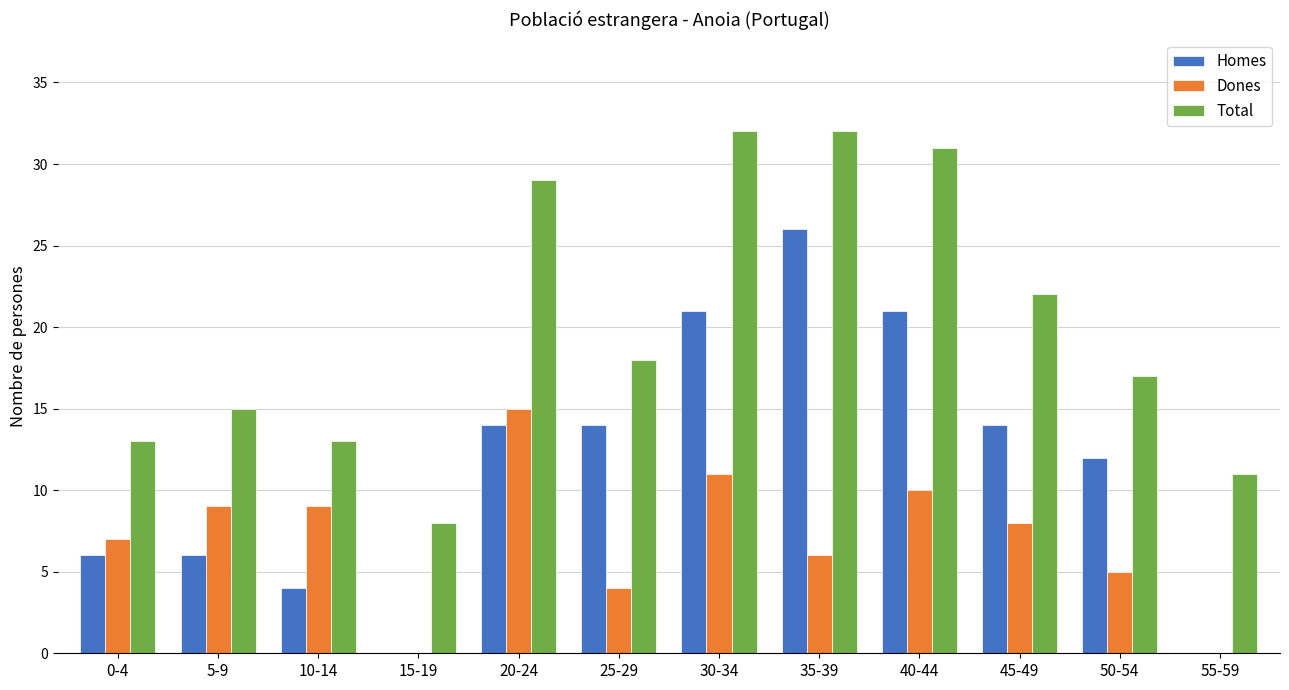

Which category has the highest value in the Dones series?

20-24